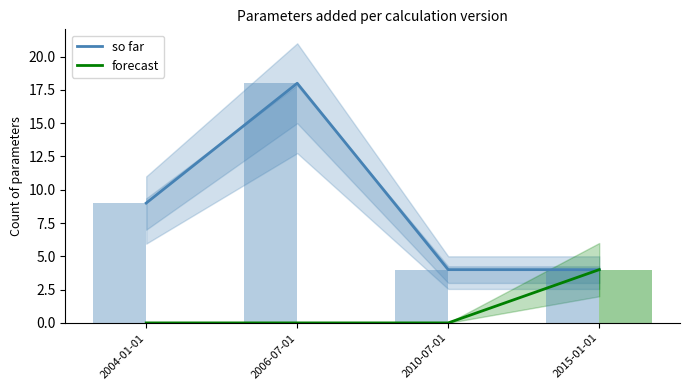

At which label does so far reach its peak?

2006-07-01